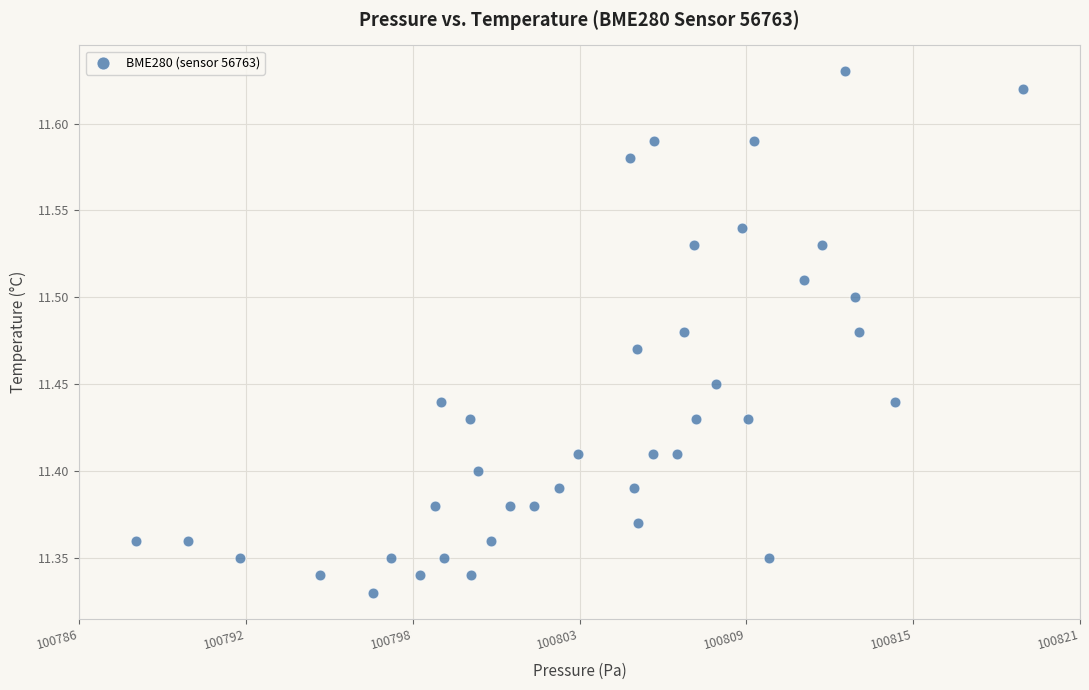

What is the range of Y values (max minus min)?

0.3